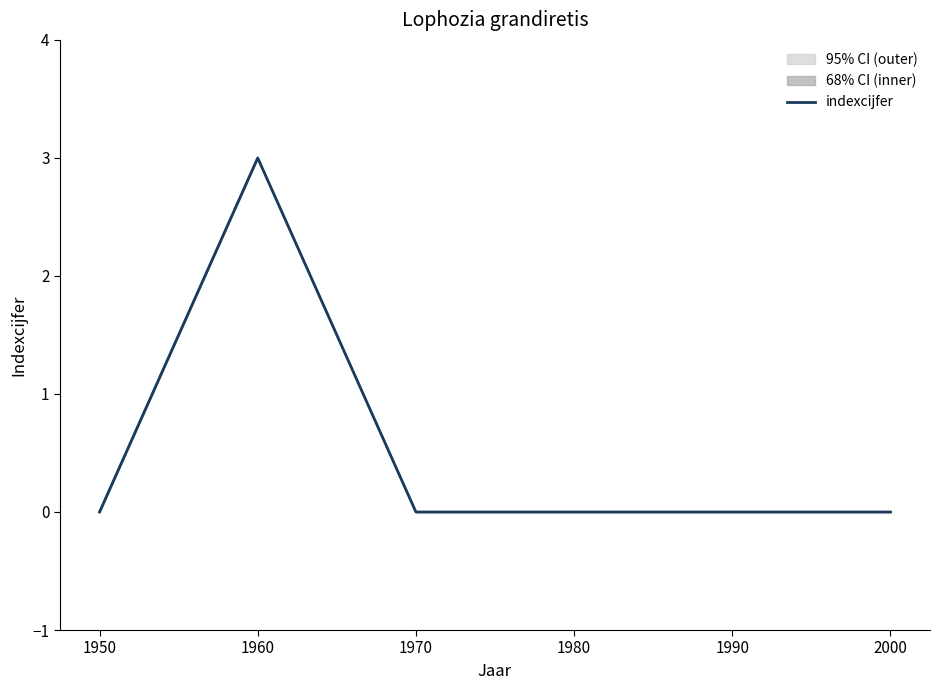

Which has a higher value, 1980 or 1950?

1980